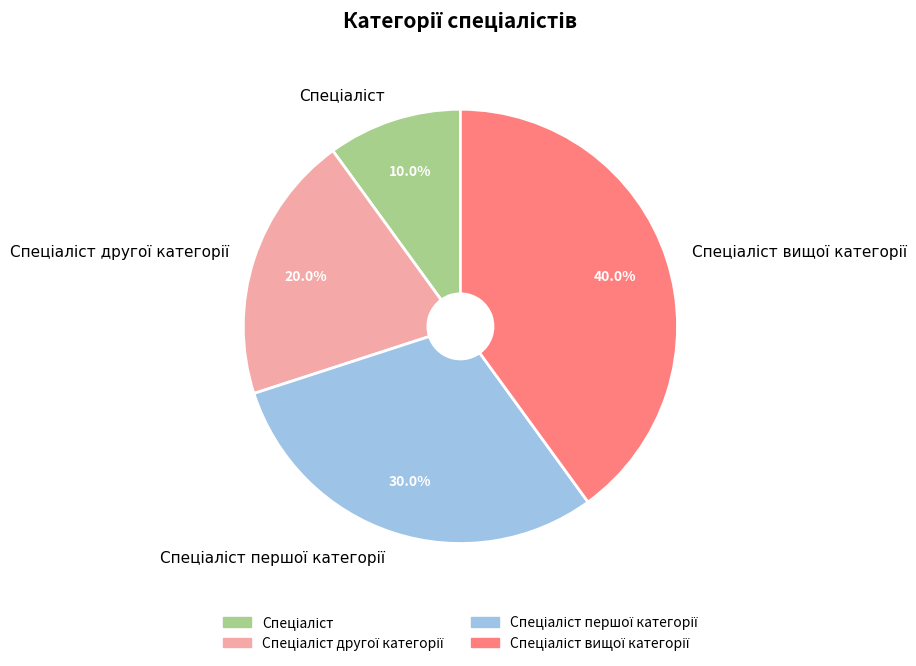

To the nearest percent, what is the average slice percentage?

25%